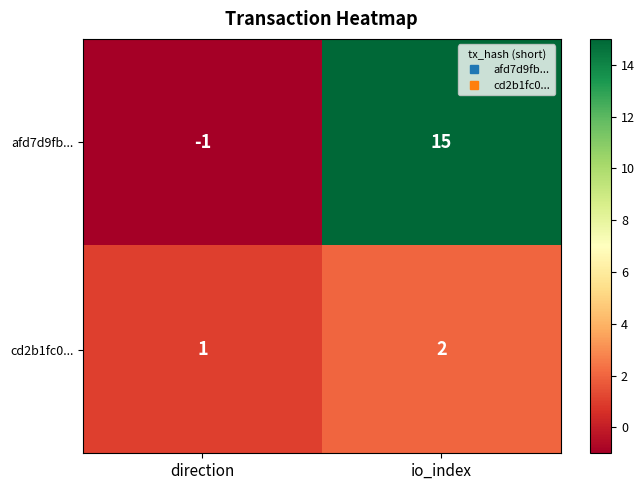

True or false: cd2b1fc0... has a value of 3 at io_index.

False